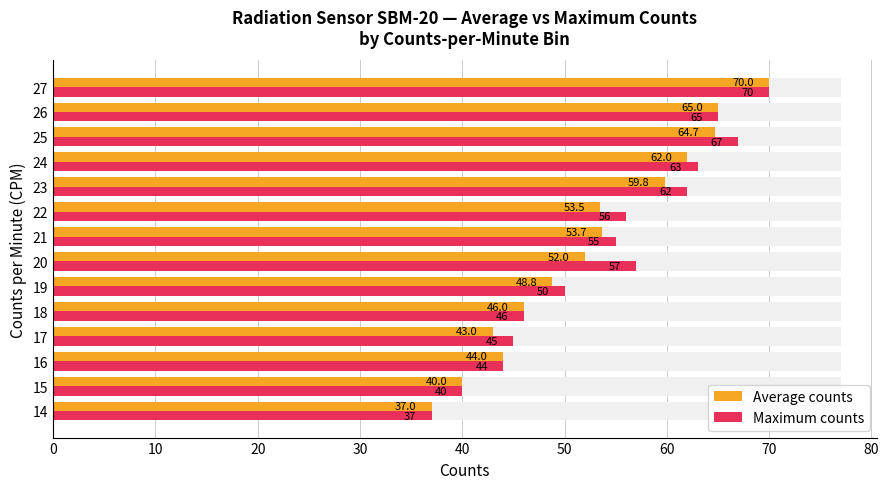

What are all the series names shown in the legend?

Average counts, Maximum counts